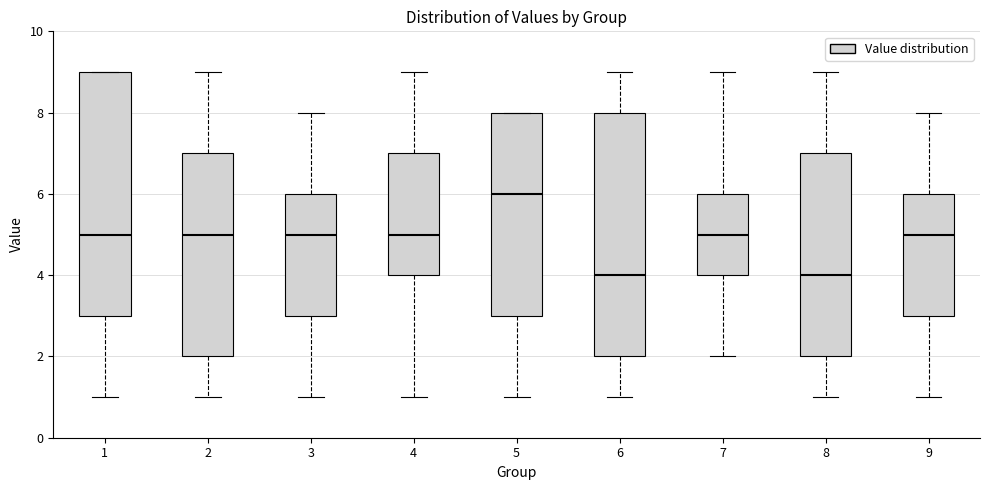

Reading left to right, transcribe this box plot: for each box, give where its median line is, the range the box spans, and where its two whiskers end, as read against the y-axis. The values are not printed on the chart, so give them approximately, as read against the axis.

1: median 5, box 3 to 9, whiskers 1 to 9
2: median 5, box 2 to 7, whiskers 1 to 9
3: median 5, box 3 to 6, whiskers 1 to 8
4: median 5, box 4 to 7, whiskers 1 to 9
5: median 6, box 3 to 8, whiskers 1 to 8
6: median 4, box 2 to 8, whiskers 1 to 9
7: median 5, box 4 to 6, whiskers 2 to 9
8: median 4, box 2 to 7, whiskers 1 to 9
9: median 5, box 3 to 6, whiskers 1 to 8